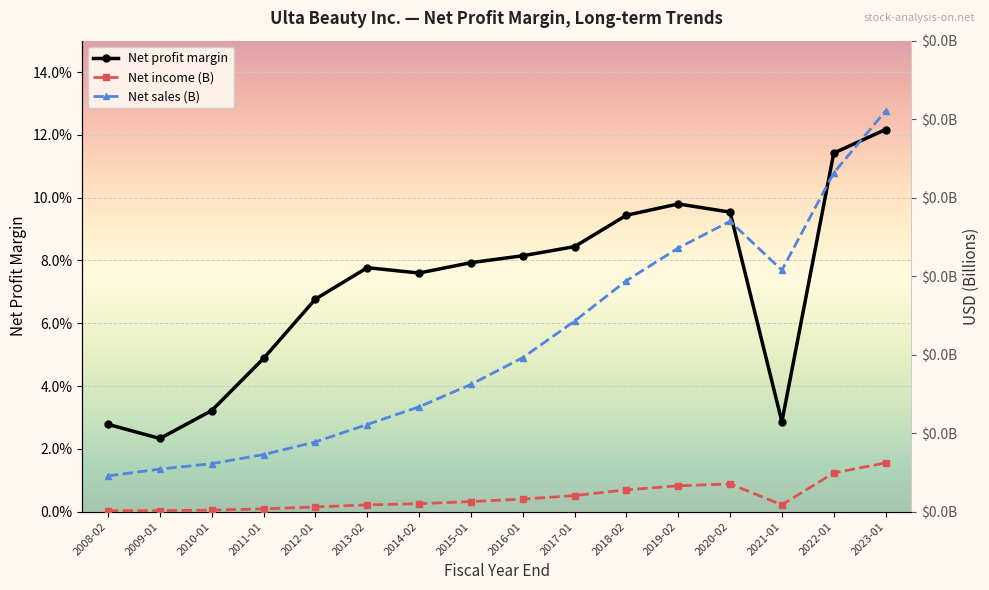

True or false: Net sales (M) has a value of 1.2 at 2014-02.

False